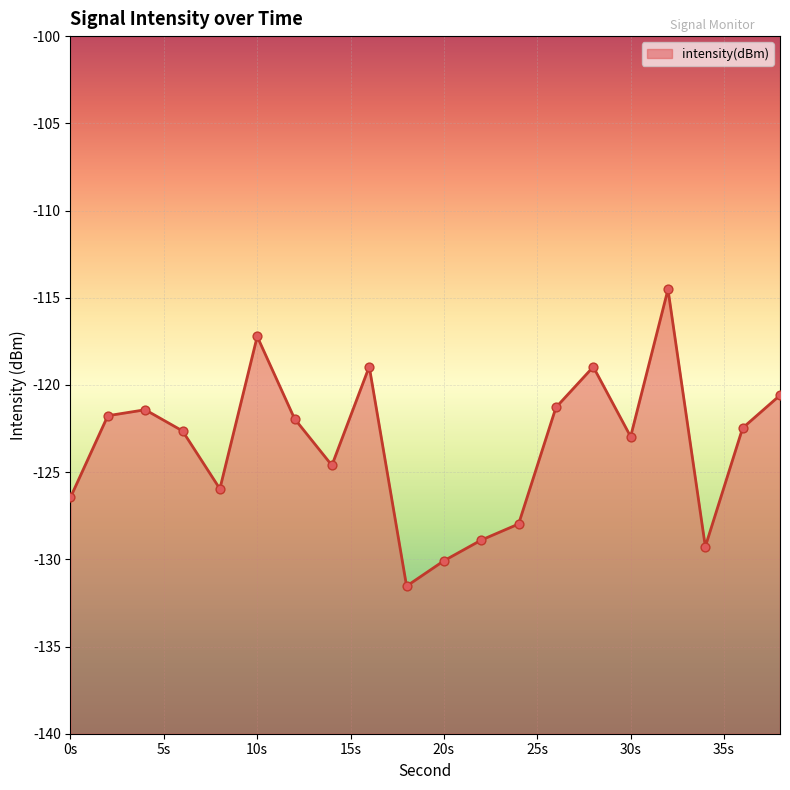

Between 8 and 30, which is larger?

30